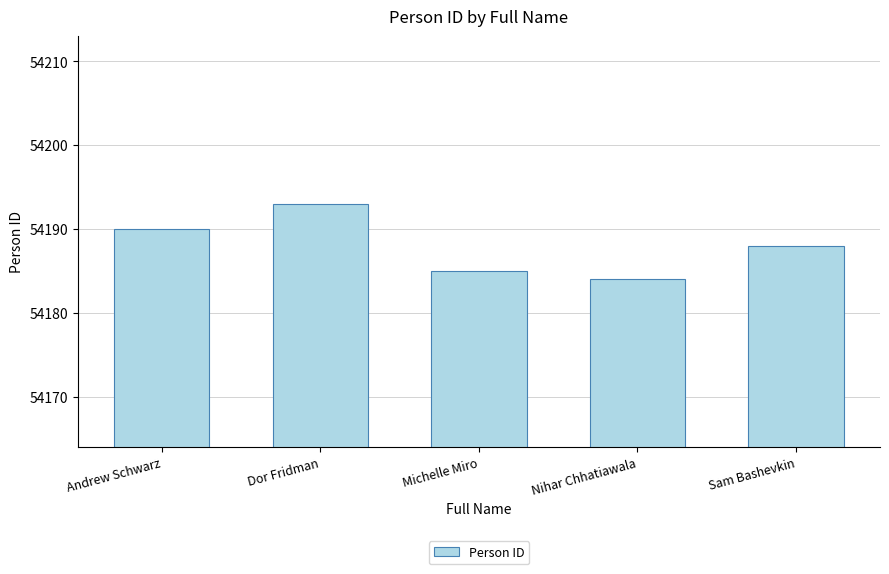

Which label corresponds to the largest value in the chart?

Dor Fridman